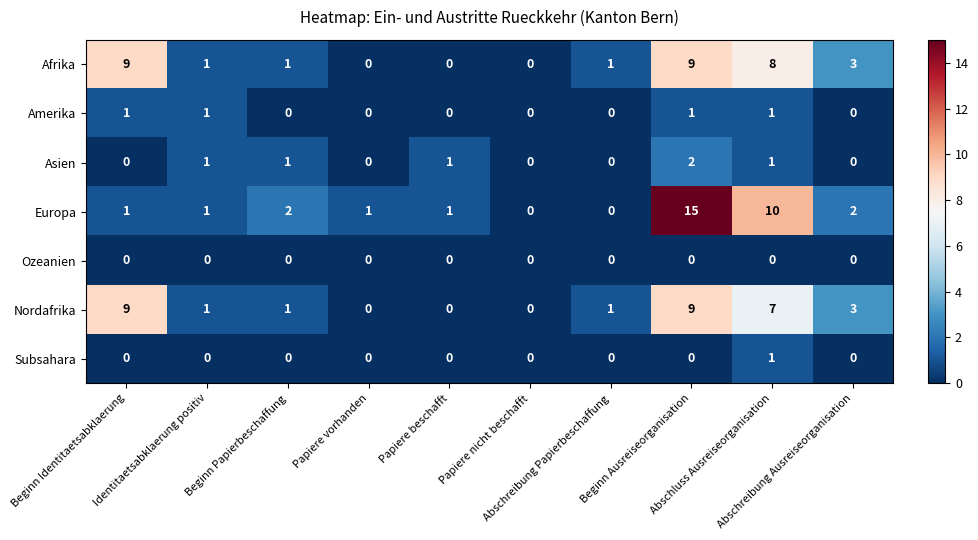

What is the difference between the second highest and minimum values in the Europa series?

10